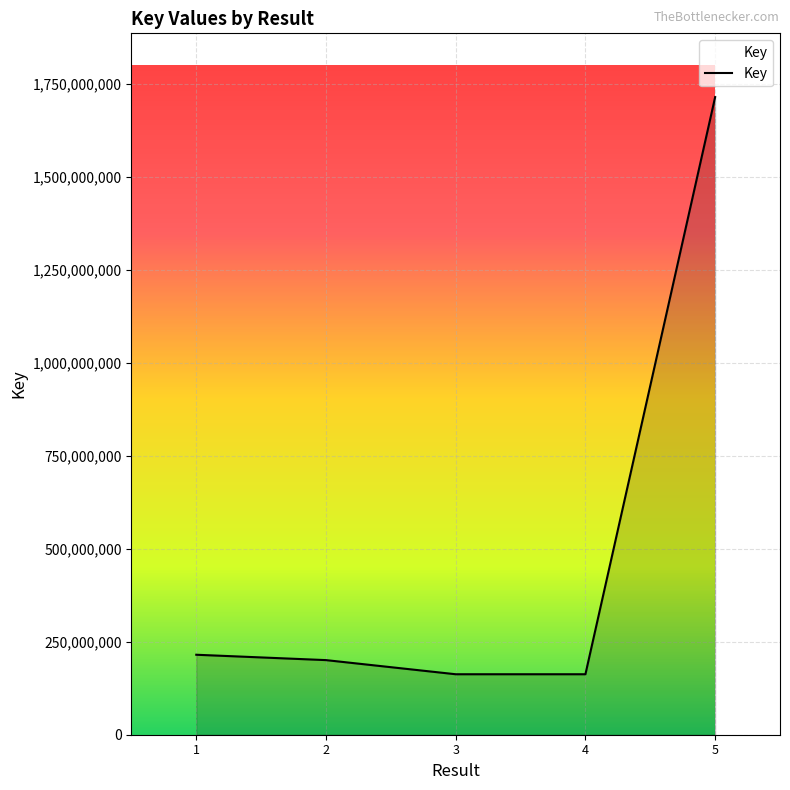

At which label does the data first exceed 200570233?

1